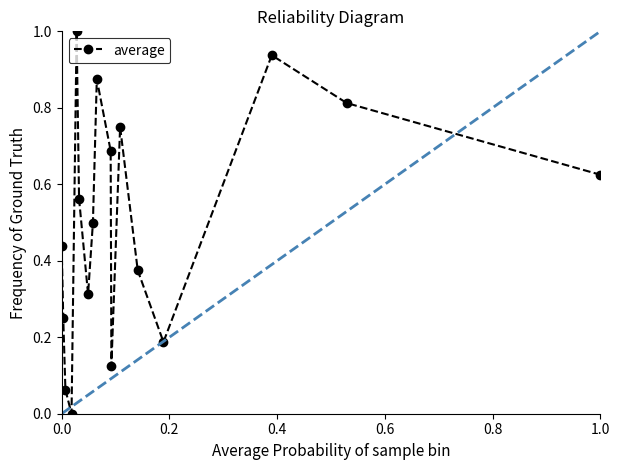

What is the difference between the maximum and minimum values?

1.0